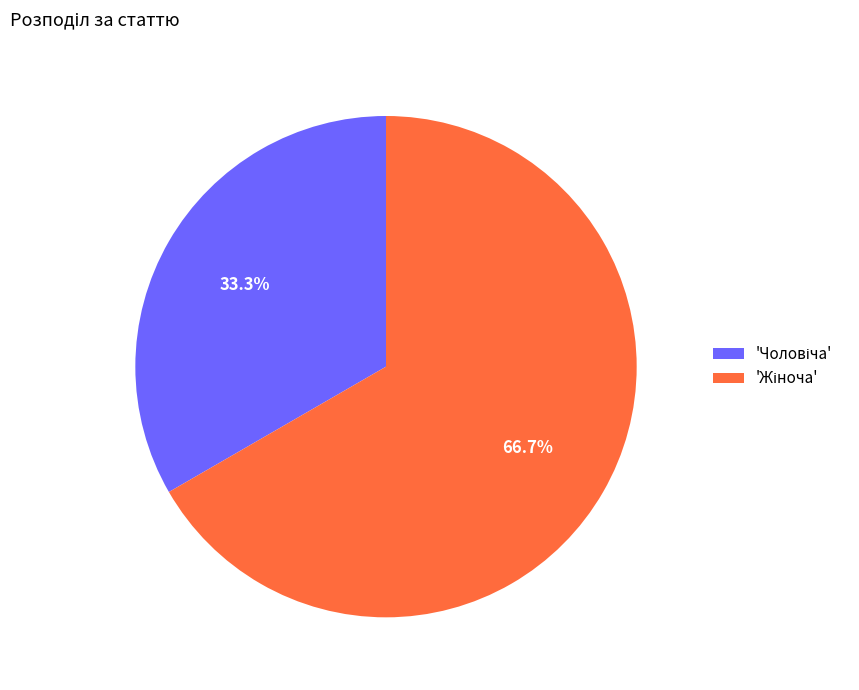

Is there any slice that represents more than half of the pie?

Yes